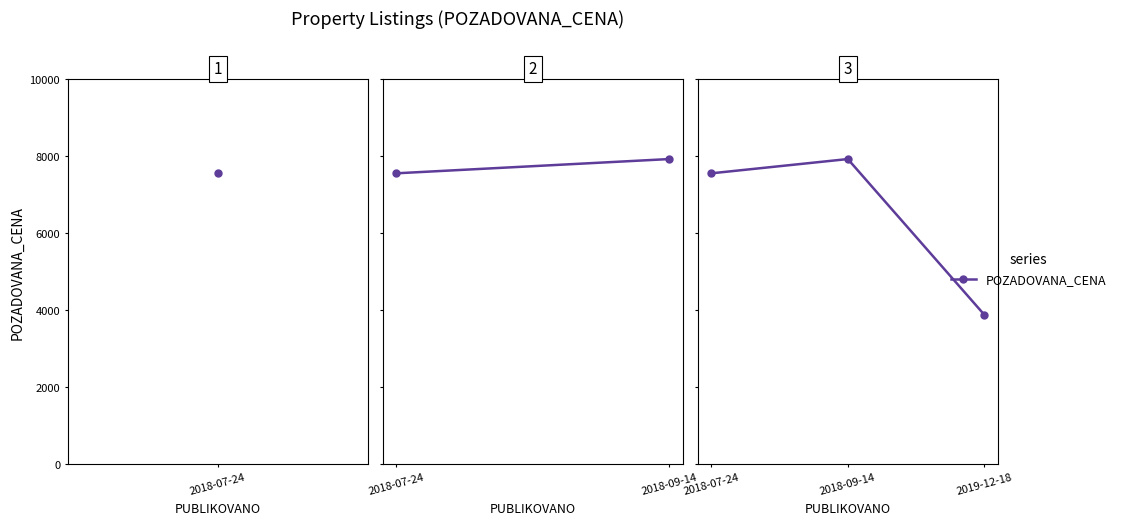

What is the label of the 2nd point from the left?

2018-09-14